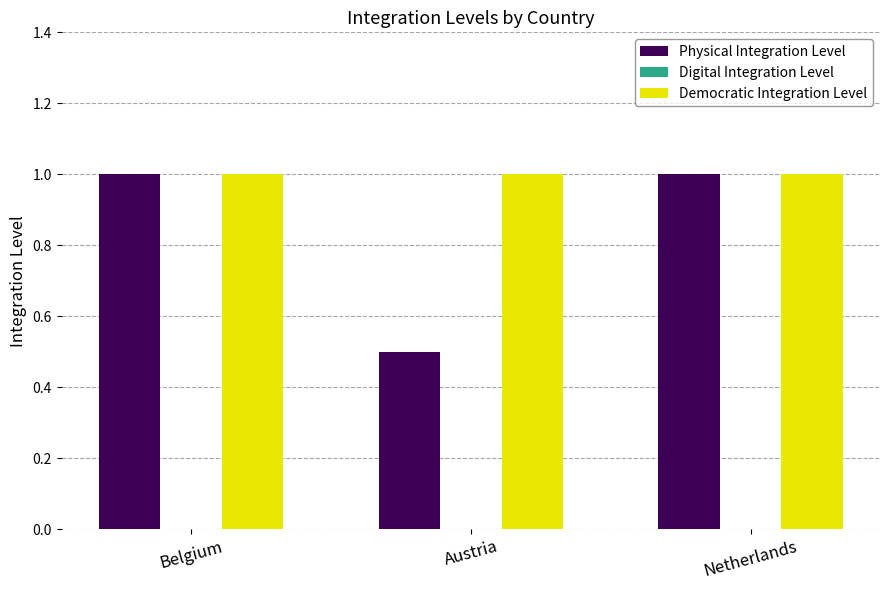

Is it true that Physical Integration Level equals 0.5 at Austria?

True